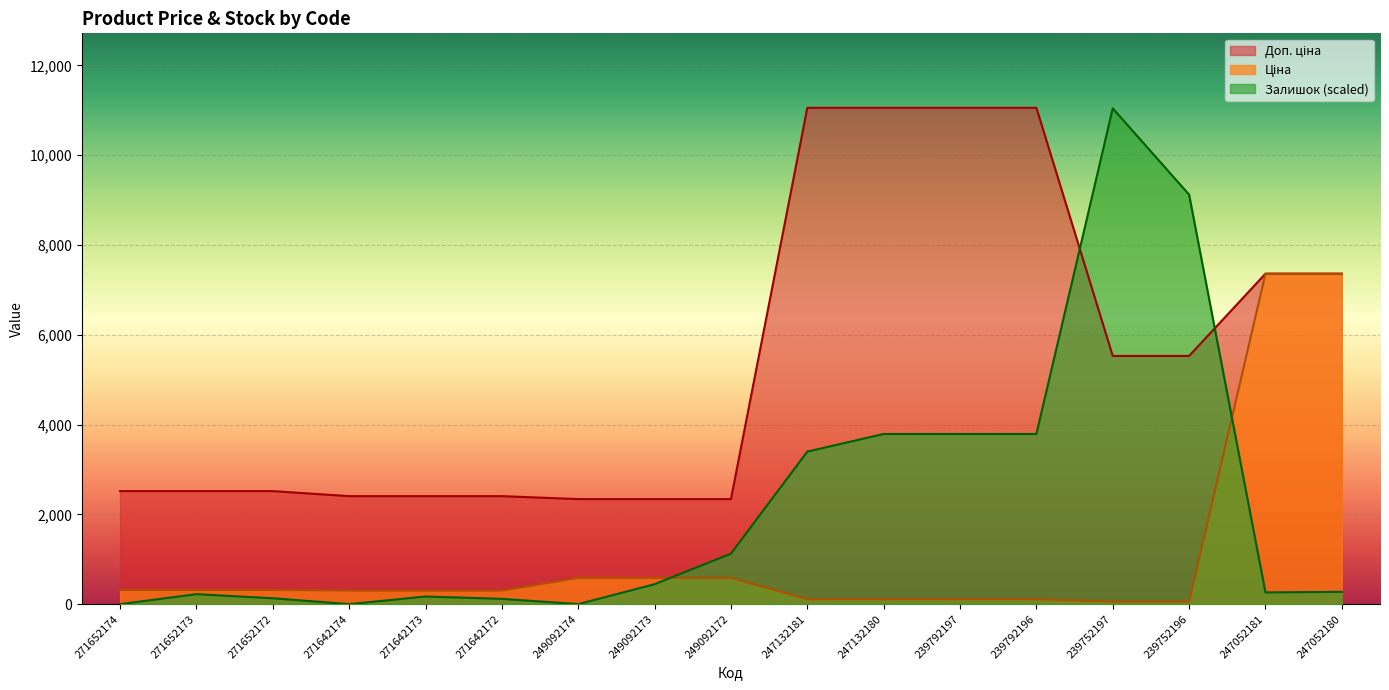

Reading left to right, extract all data points from this chart.

Ціна: 271652174=314.7	271652173=314.7	271652172=314.7	271642174=300.6	271642173=300.6	271642172=300.6	249092174=584.9	249092173=584.9	249092172=584.9	247132181=110.5	247132180=110.5	239792197=110.5	239792196=110.5	239752197=55.3	239752196=55.3	247052181=7360.2	247052180=7360.2
Доп. ціна: 271652174=2517.5	271652173=2517.5	271652172=2517.5	271642174=2405.2	271642173=2405.2	271642172=2405.2	249092174=2339.7	249092173=2339.7	249092172=2339.7	247132181=11055.0	247132180=11055.0	239792197=11055.0	239792196=11055.0	239752197=5528.0	239752196=5528.0	247052181=7360.2	247052180=7360.2
Залишок: 271652174=0.0	271652173=222.1	271652172=130.7	271642174=0.0	271642173=169.9	271642172=117.6	249092174=0.0	249092173=444.3	249092172=1123.8	247132181=3397.5	247132180=3789.5	239792197=3789.5	239792196=3789.5	239752197=11041.9	239752196=9121.0	247052181=261.3	247052180=274.4